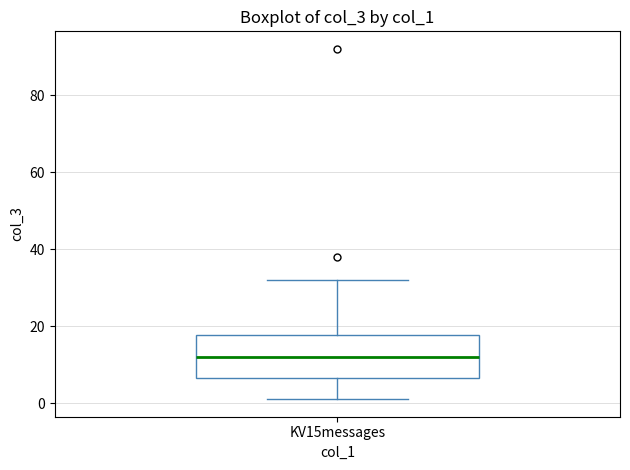

Read this box plot against the y-axis: the position of the median line, the range covered by the box, and the ends of both whiskers. The values are not printed on the chart, so give them approximately, as read against the axis.

median 12, box 6 to 18, whiskers 2 to 32